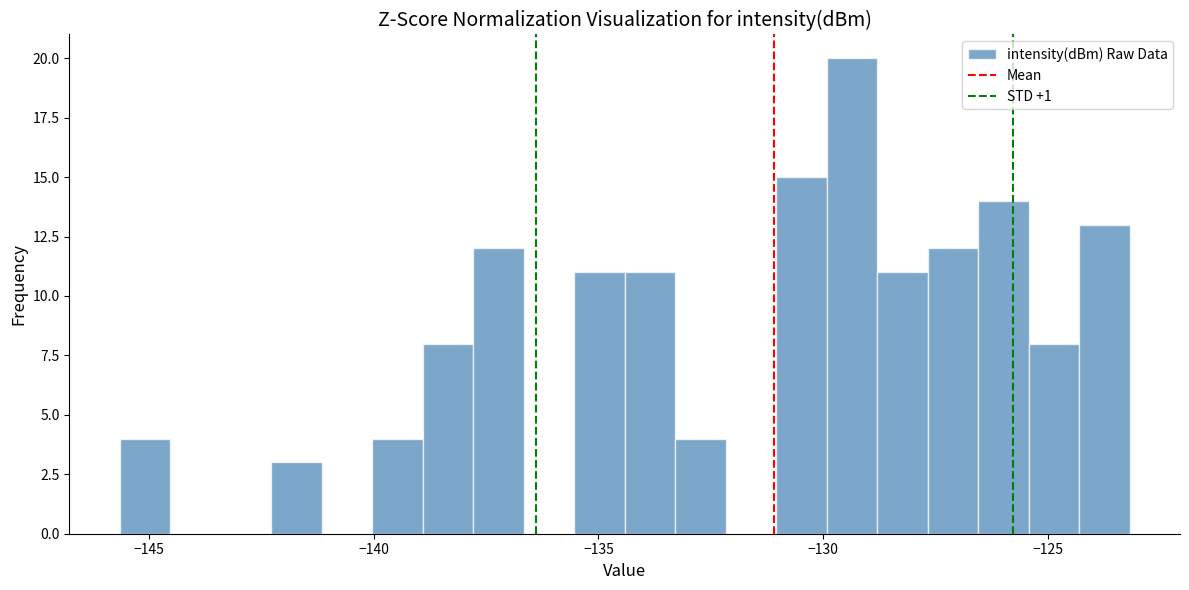

Around what value on the x-axis is the tallest bar? Give the approximate position of its centre, as read against the axis.

-129.5